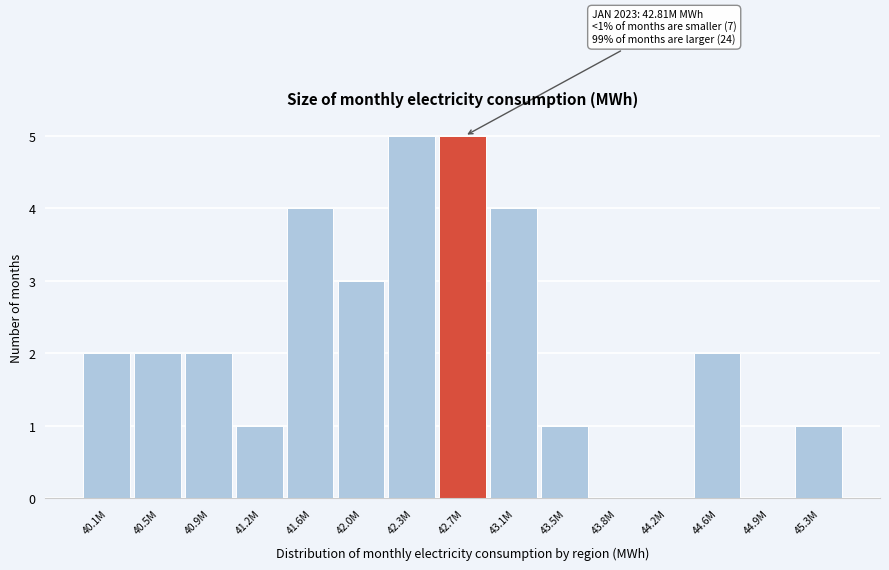

Reading right to left, extract all data points from this chart.

45.3M=1	44.9M=0	44.6M=2	44.2M=0	43.8M=0	43.5M=1	43.1M=4	42.7M=5	42.3M=5	42.0M=3	41.6M=4	41.2M=1	40.9M=2	40.5M=2	40.1M=2